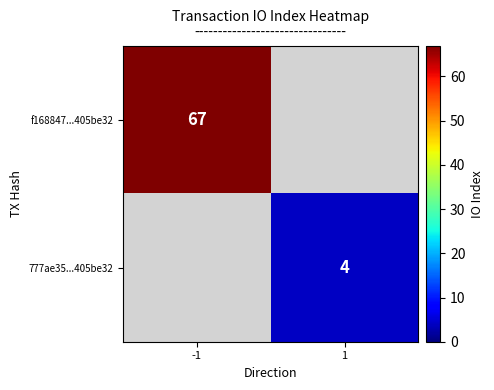

True or false: f168847...405be32 has a value of 107 at -1.

False